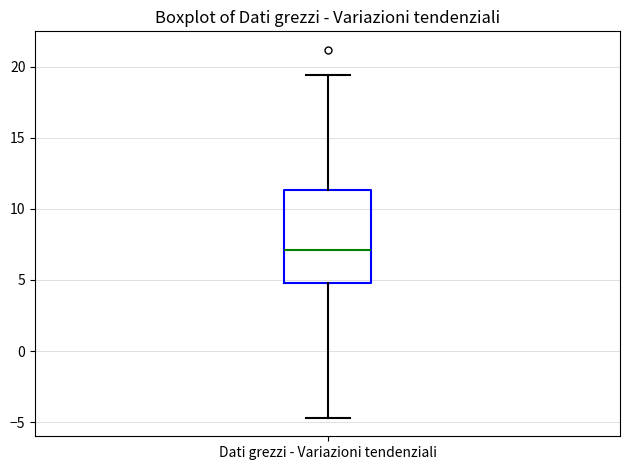

Transcribe this box plot: give where the median line is, the range the box spans, and where the two whiskers end, as read against the y-axis. The values are not printed on the chart, so give them approximately, as read against the axis.

median 7.0, box 5.0 to 11.5, whiskers -4.5 to 19.5